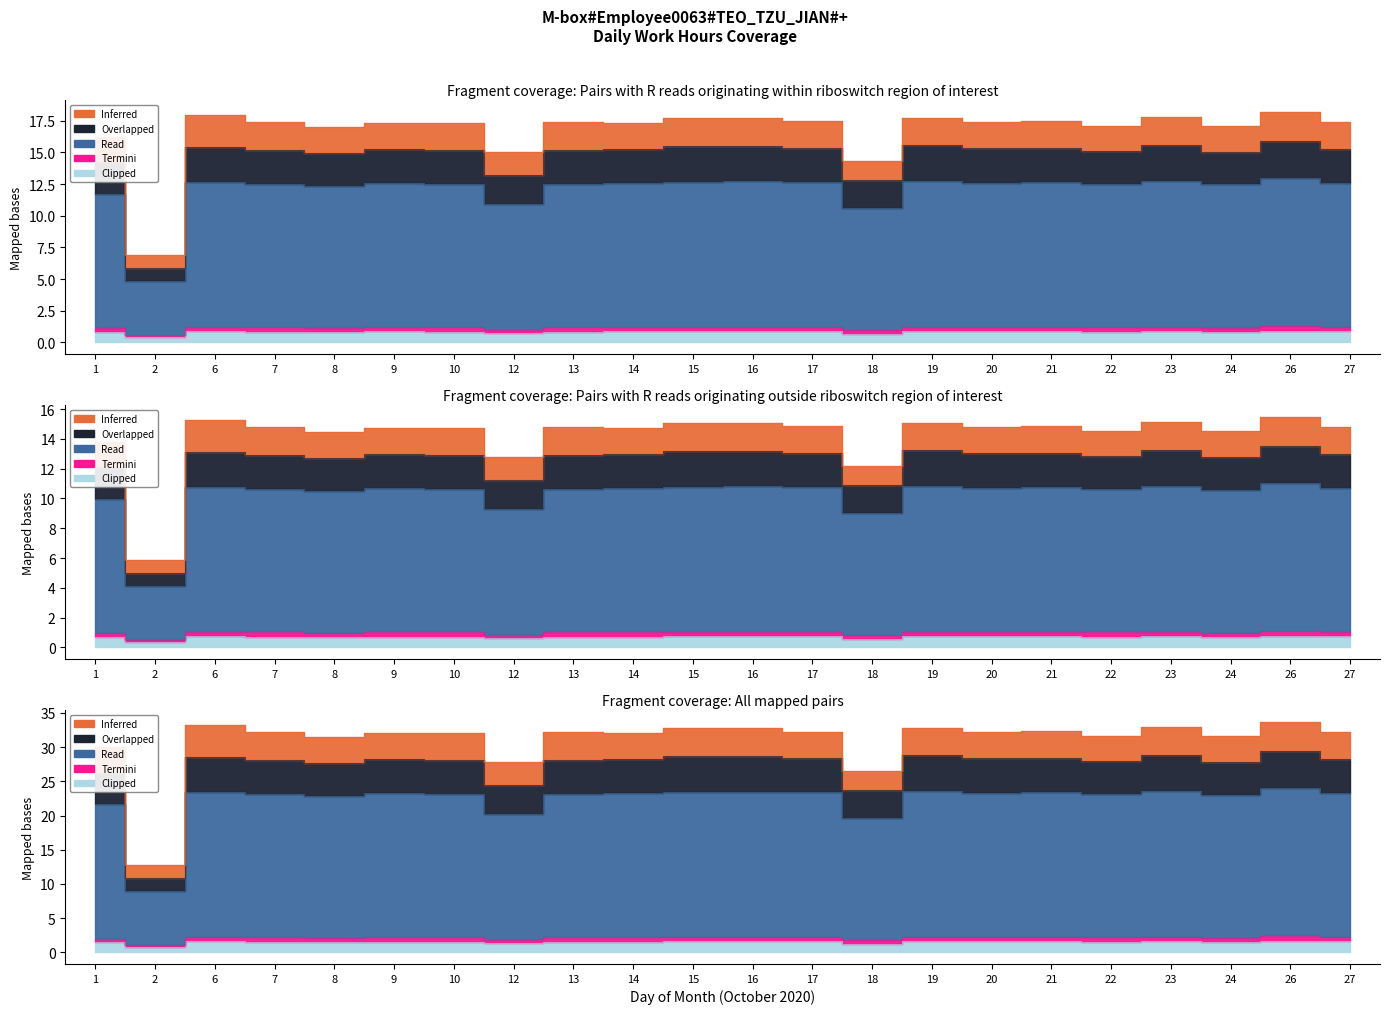

What value does the Termini series have at 17?

1.2